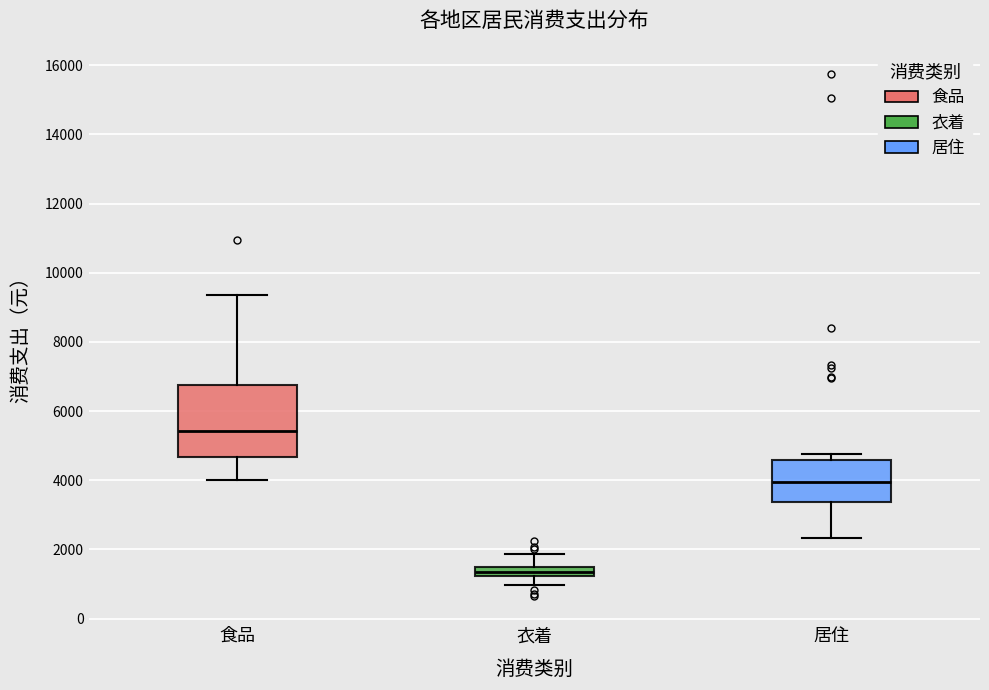

Which box has the lowest median line?

衣着